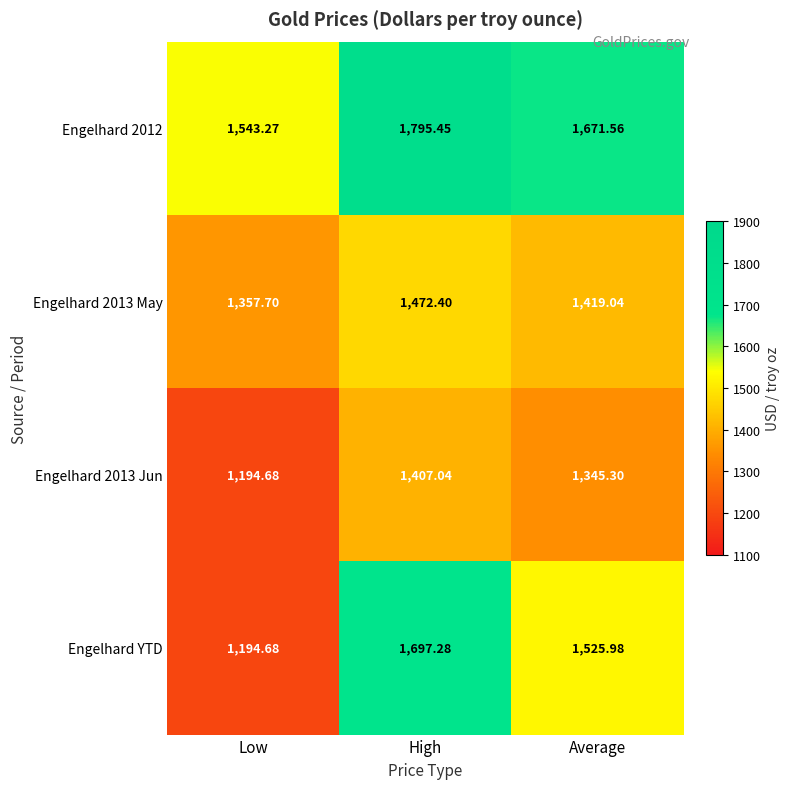

Which series has the largest total across all categories?

Engelhard 2012